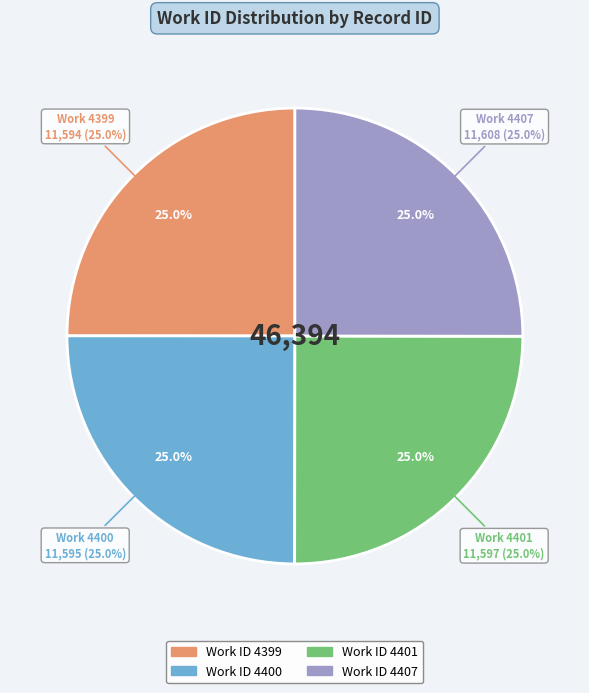

Count the number of slices in the pie.

4